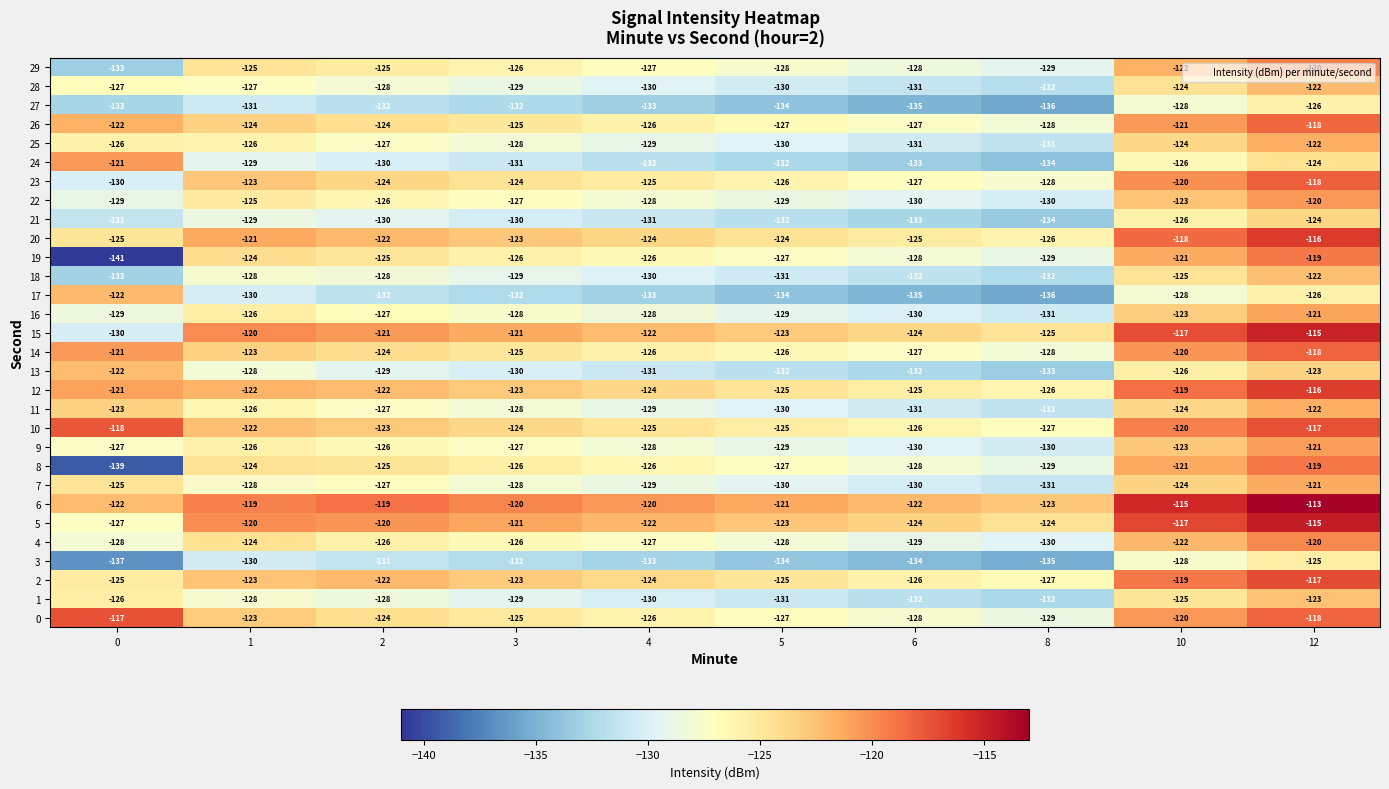

Is the value of 10 at 1 greater than the value of 23 at 3?

Yes